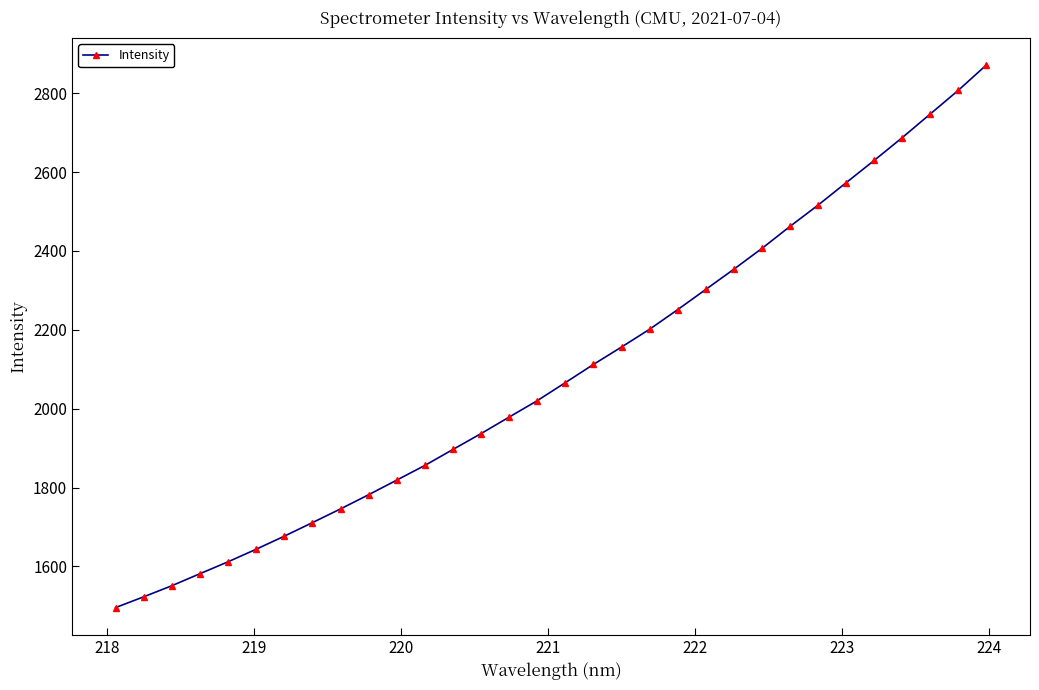

What is the value of the 3rd point from the left?

1551.0